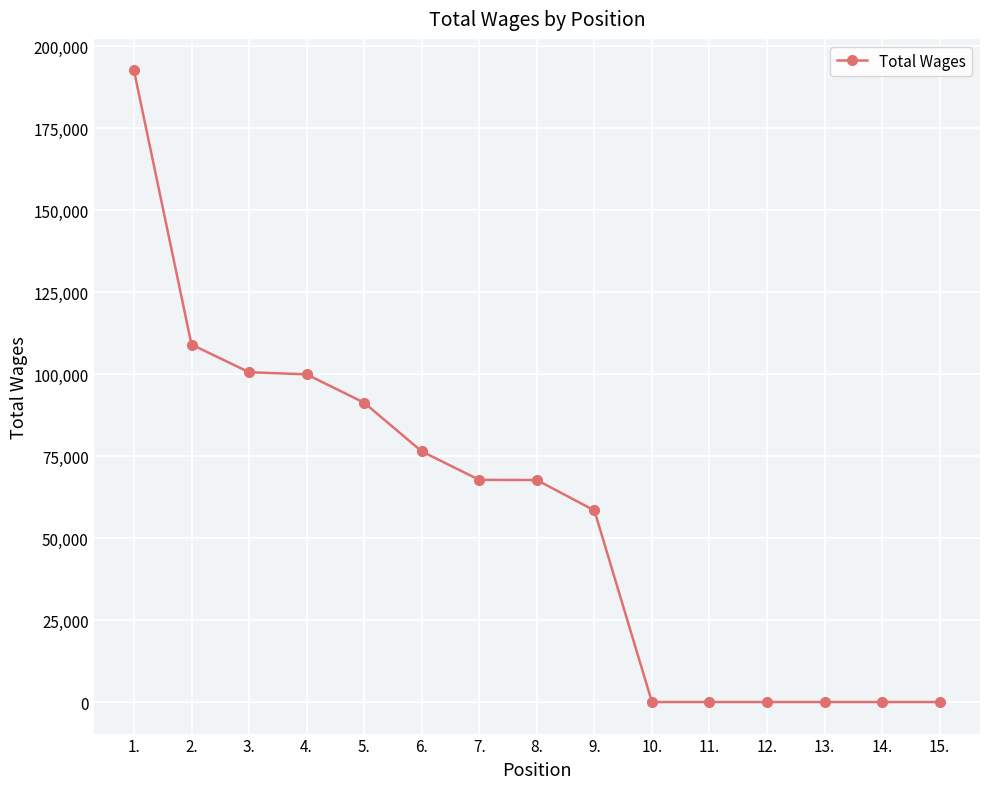

What is the difference between the second highest and minimum values?

109037